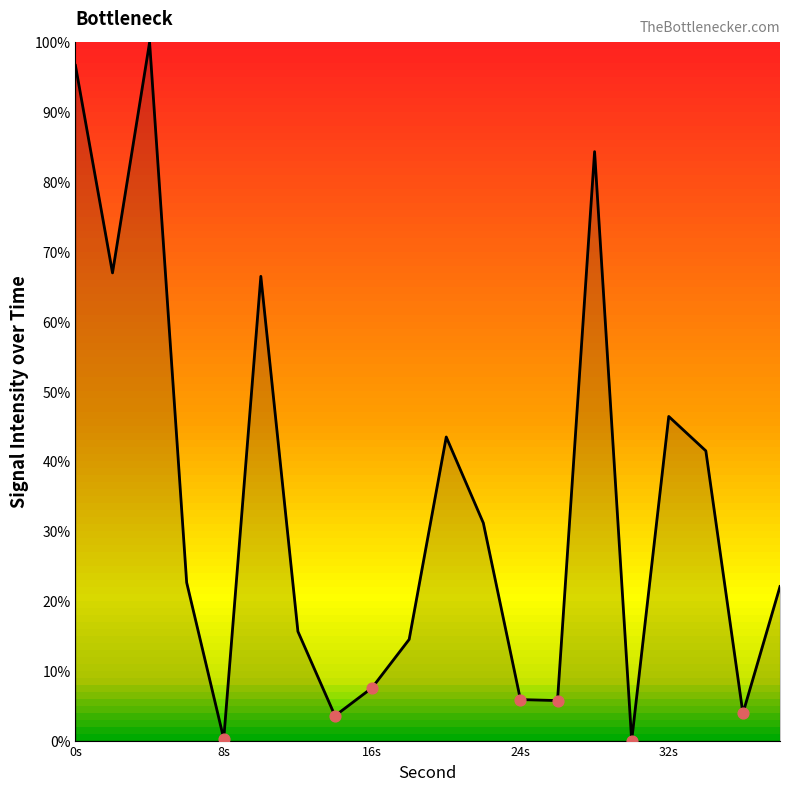

What is the maximum value shown in the chart?

100.0